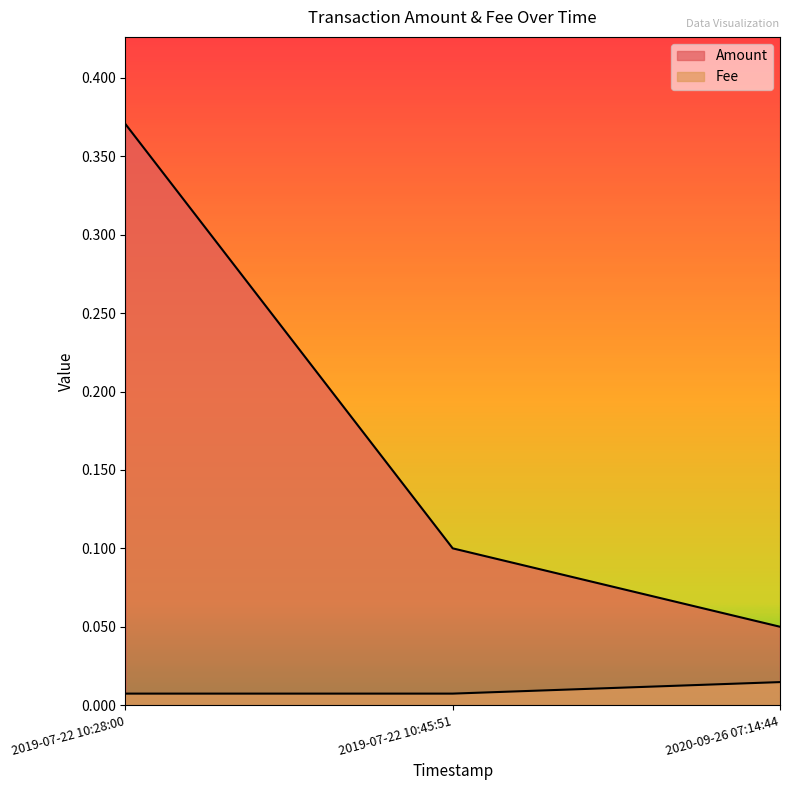

What is the label of the 1st point from the left?

2019-07-22 10:28:00